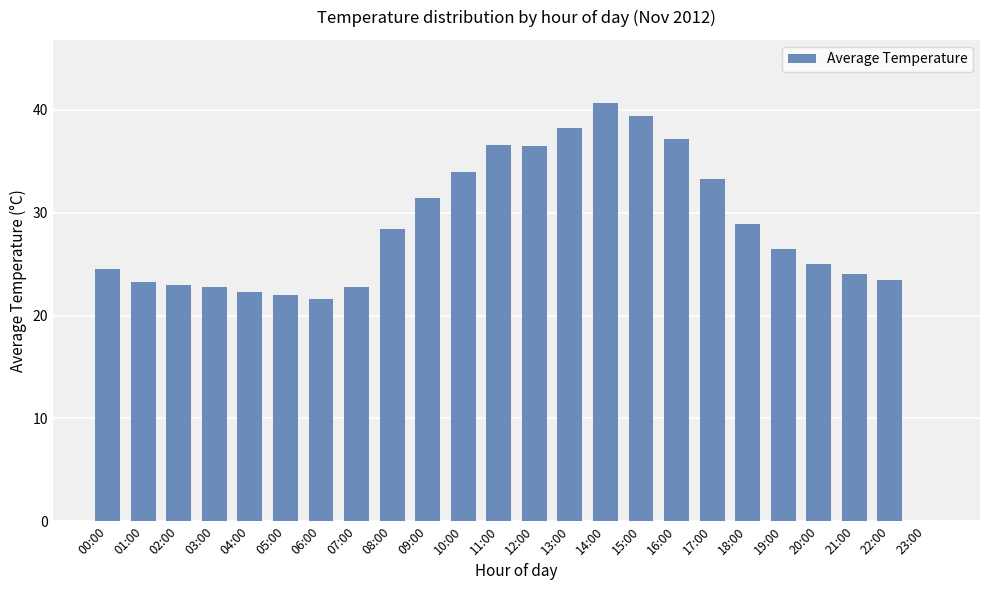

What is the ratio of the value at 15:00 to the value at 06:00?

1.8